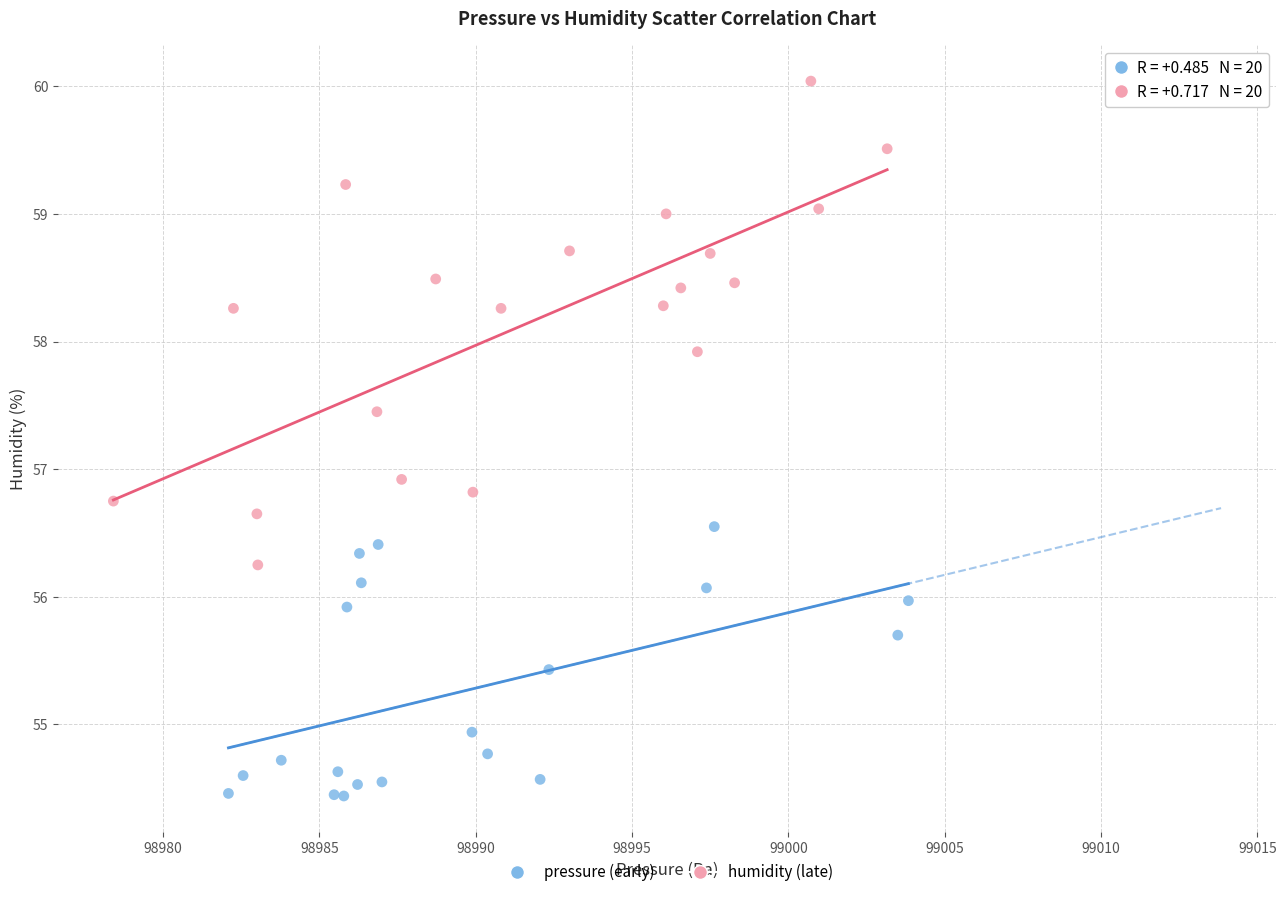

Which series contains the lowest Y value?

pressure (early)